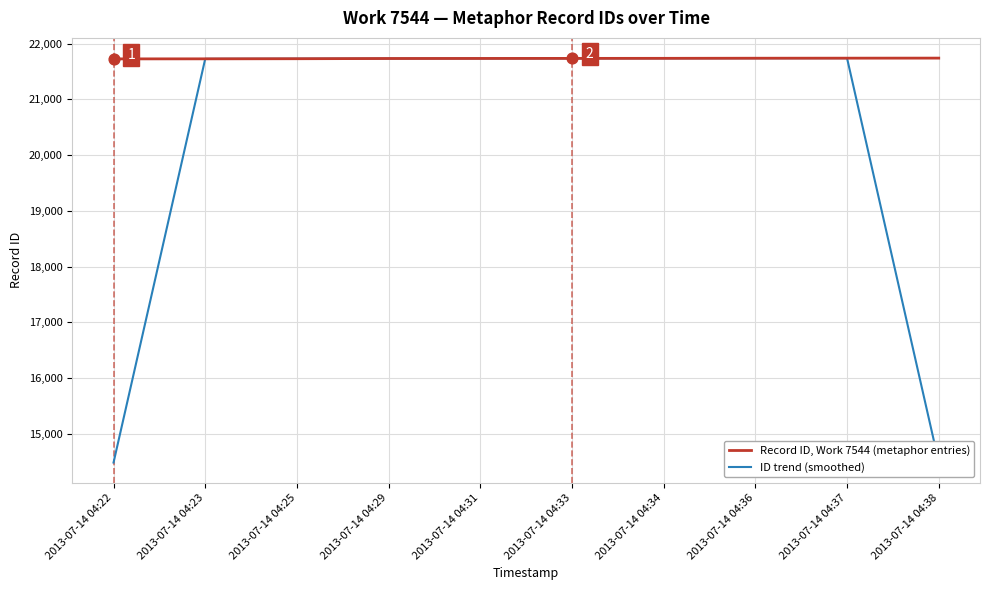

What is the spread (max minus min) of values at 2013-07-14 04:34?

0.3